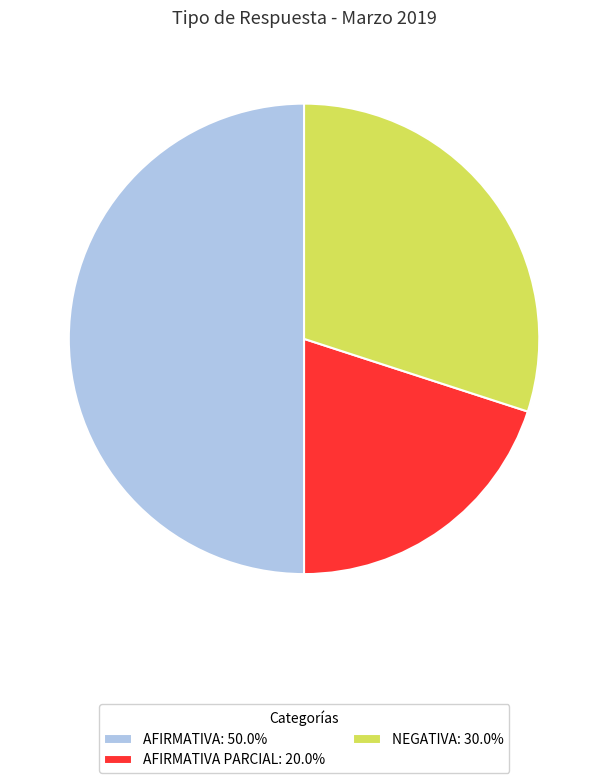

Count the number of slices in the pie.

3